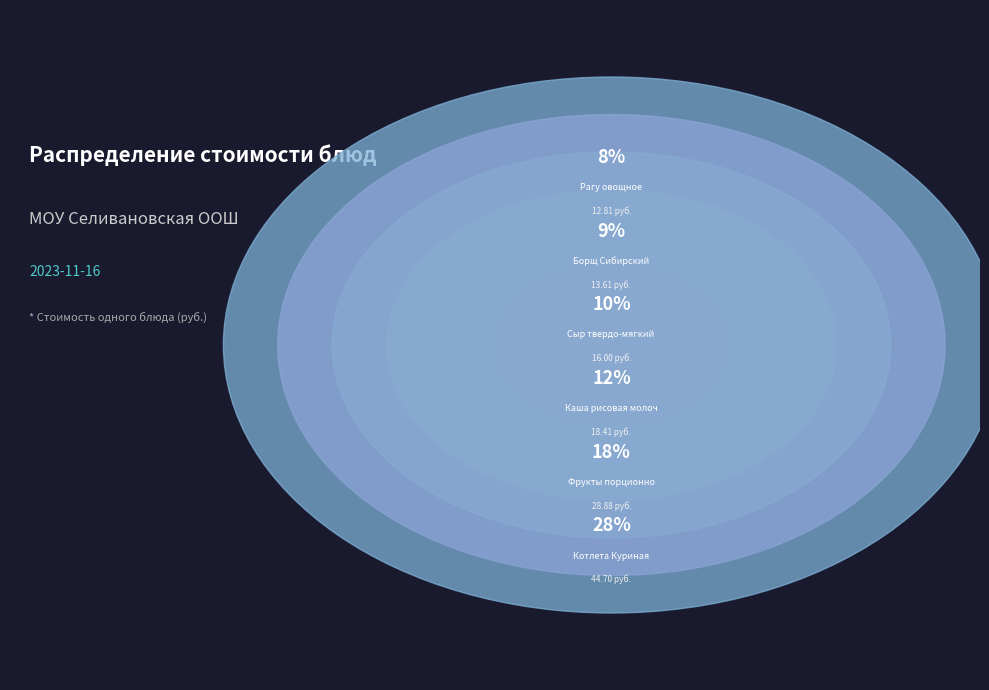

What percentage is the Фрукты порционно slice, to the nearest percent?

18%